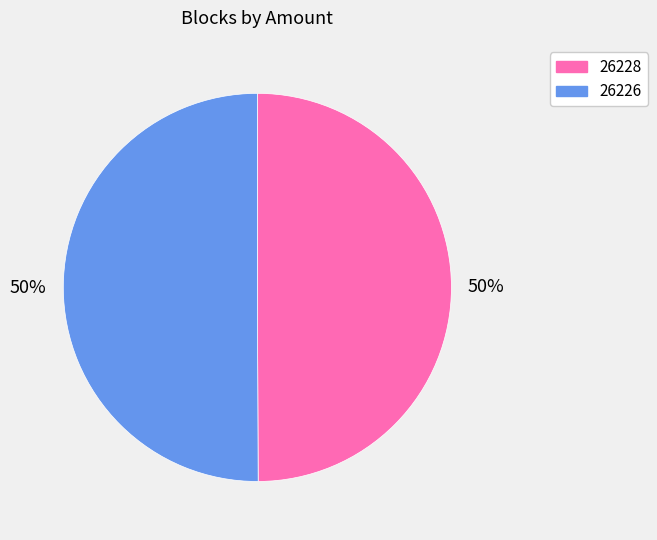

To the nearest percent, what is the combined percentage of 26226 and 26228?

100%